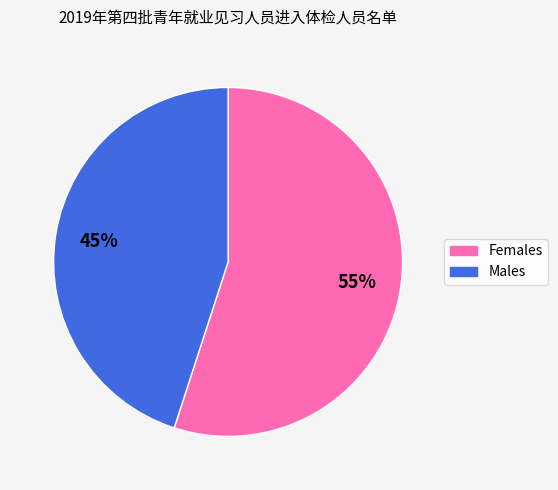

To the nearest percent, what is the difference between the largest and smallest slice percentages?

10%